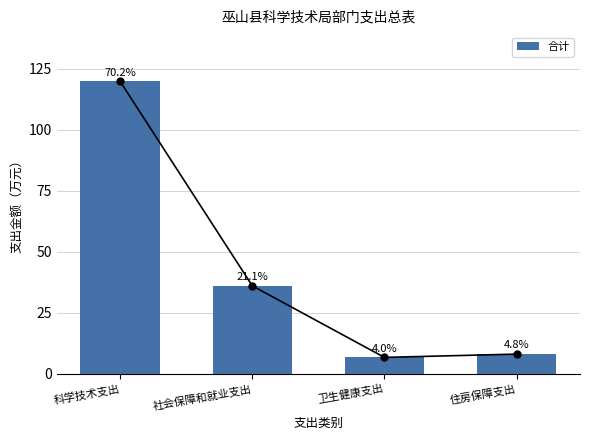

List the labels in order of value, smallest first.

卫生健康支出, 住房保障支出, 社会保障和就业支出, 科学技术支出